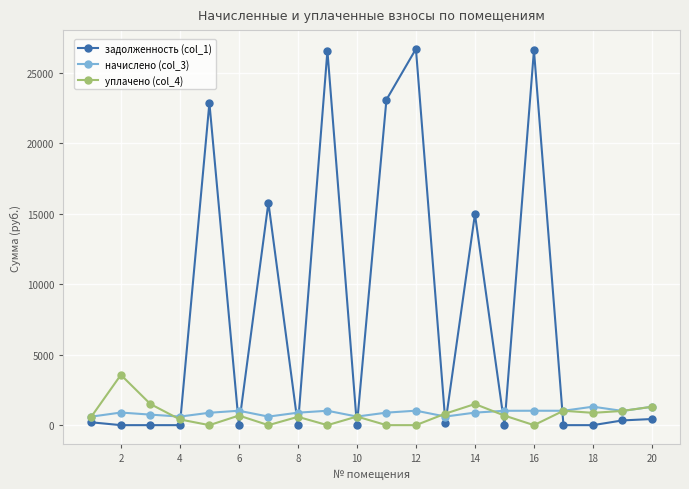

How many series are shown in this chart?

3